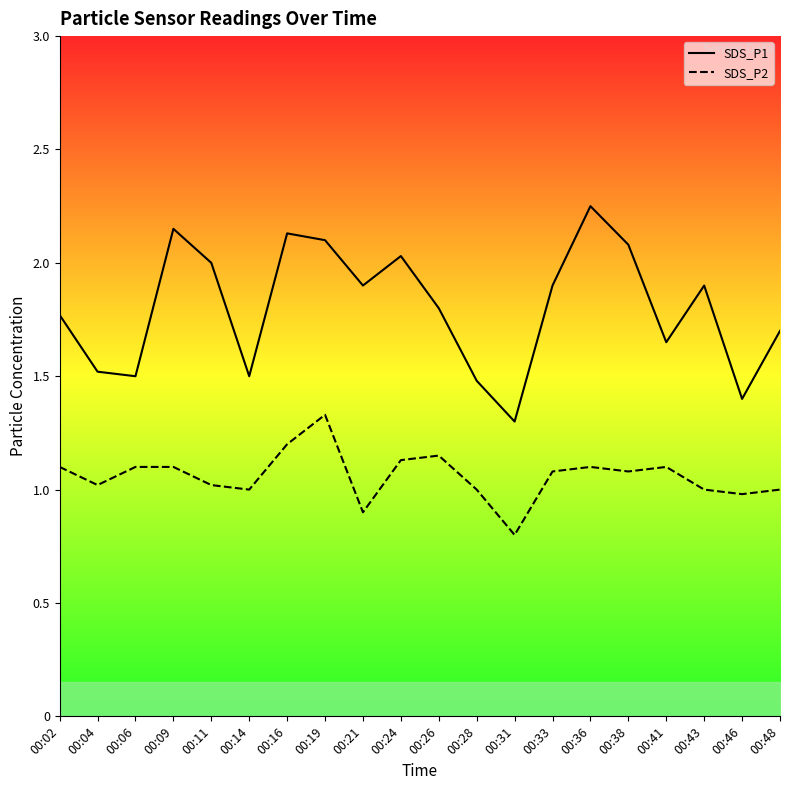

Which series has the largest total across all categories?

SDS_P1